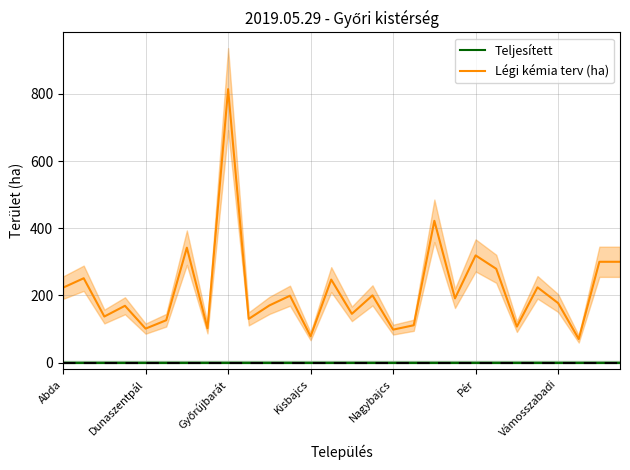

What is the difference between the maximum and minimum values in the Légi kémia terv (ha) series?

744